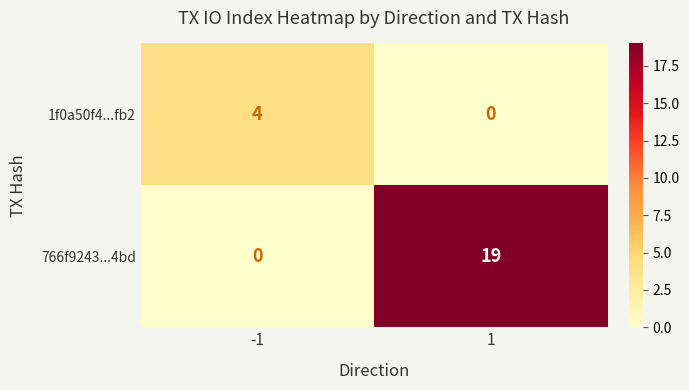

What is the greatest value displayed?

19